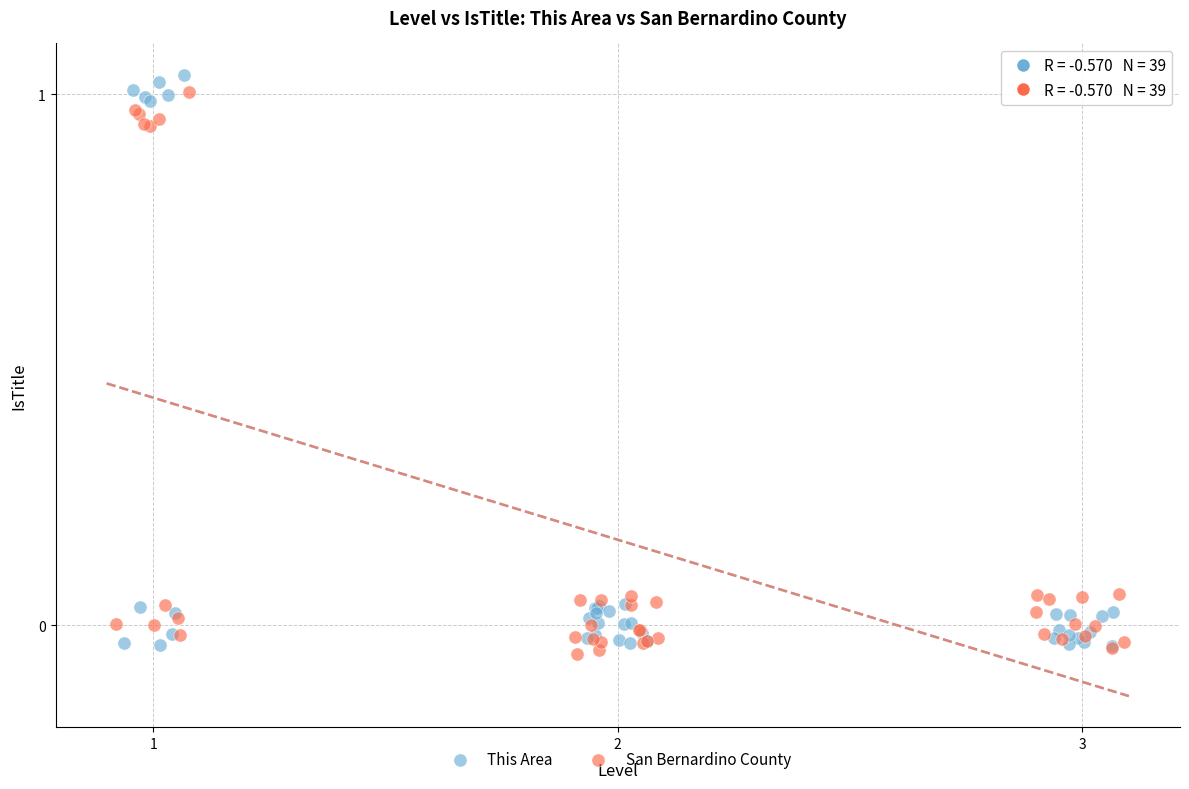

Which series has the widest spread of Y values?

This Area